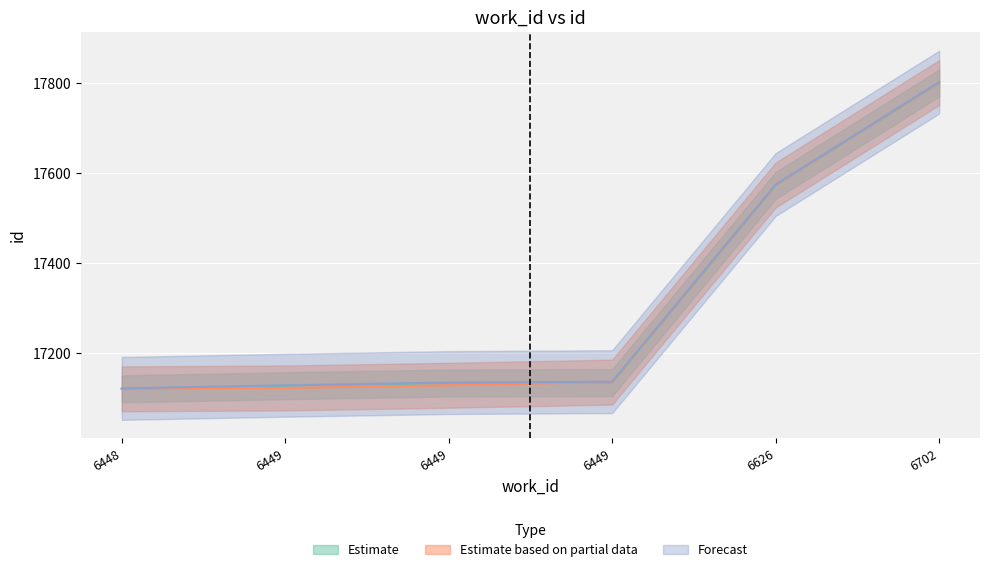

At how many categories does at least one series exceed 17697?

1